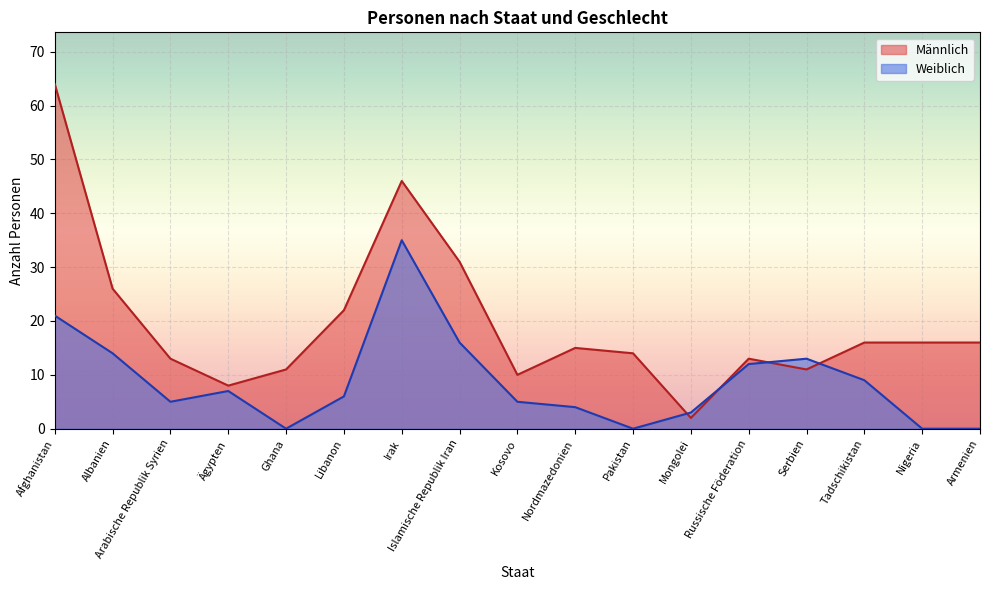

What is the difference between the highest and lowest values at Albanien?

12